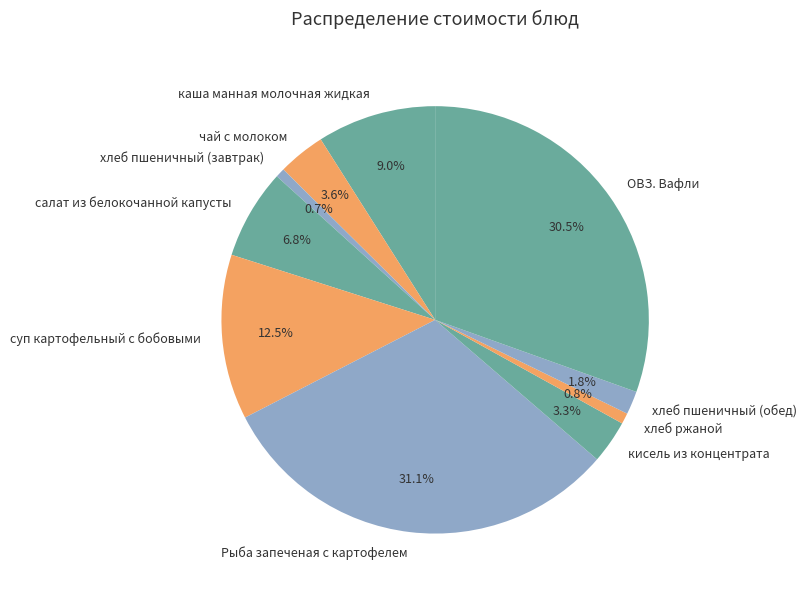

Between каша манная молочная жидкая and хлеб ржаной, which is larger?

каша манная молочная жидкая